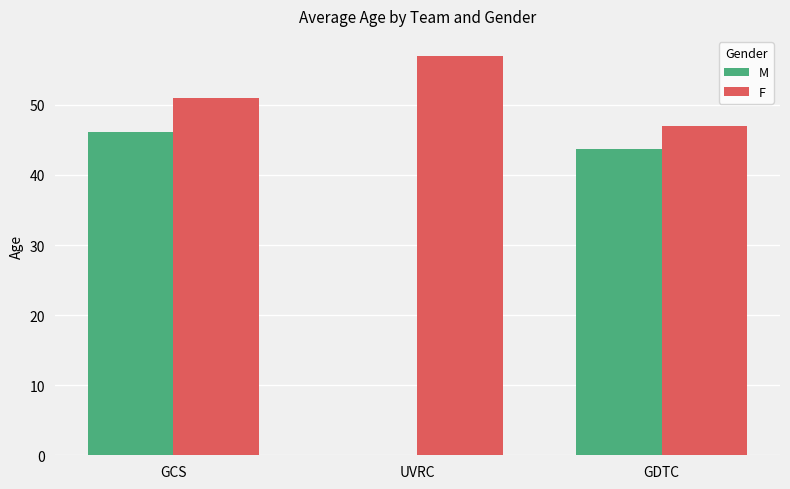

Which series has the largest range (max minus min)?

M